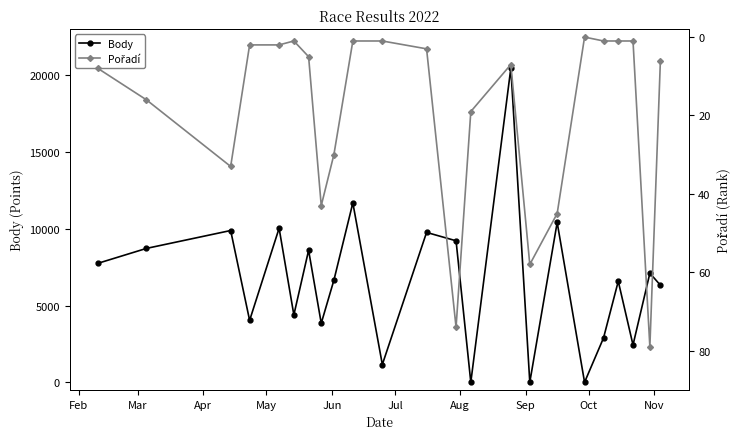

What is the maximum value for Body?

20461